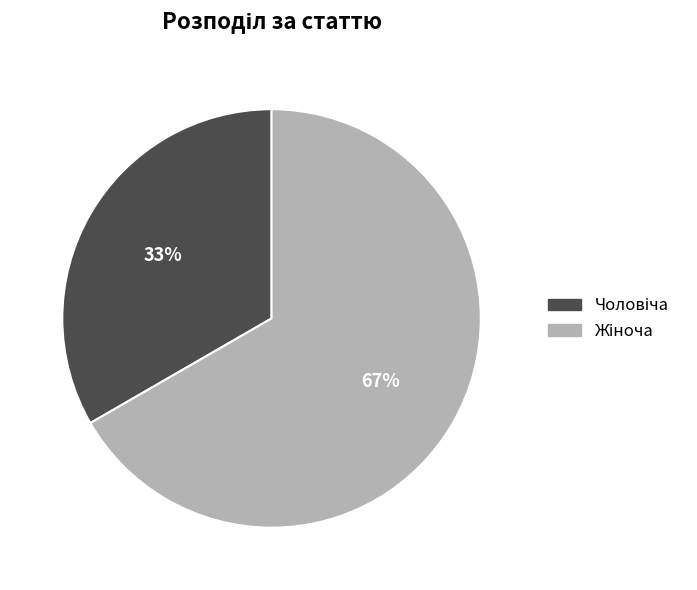

To the nearest percent, what is the average slice percentage?

50%